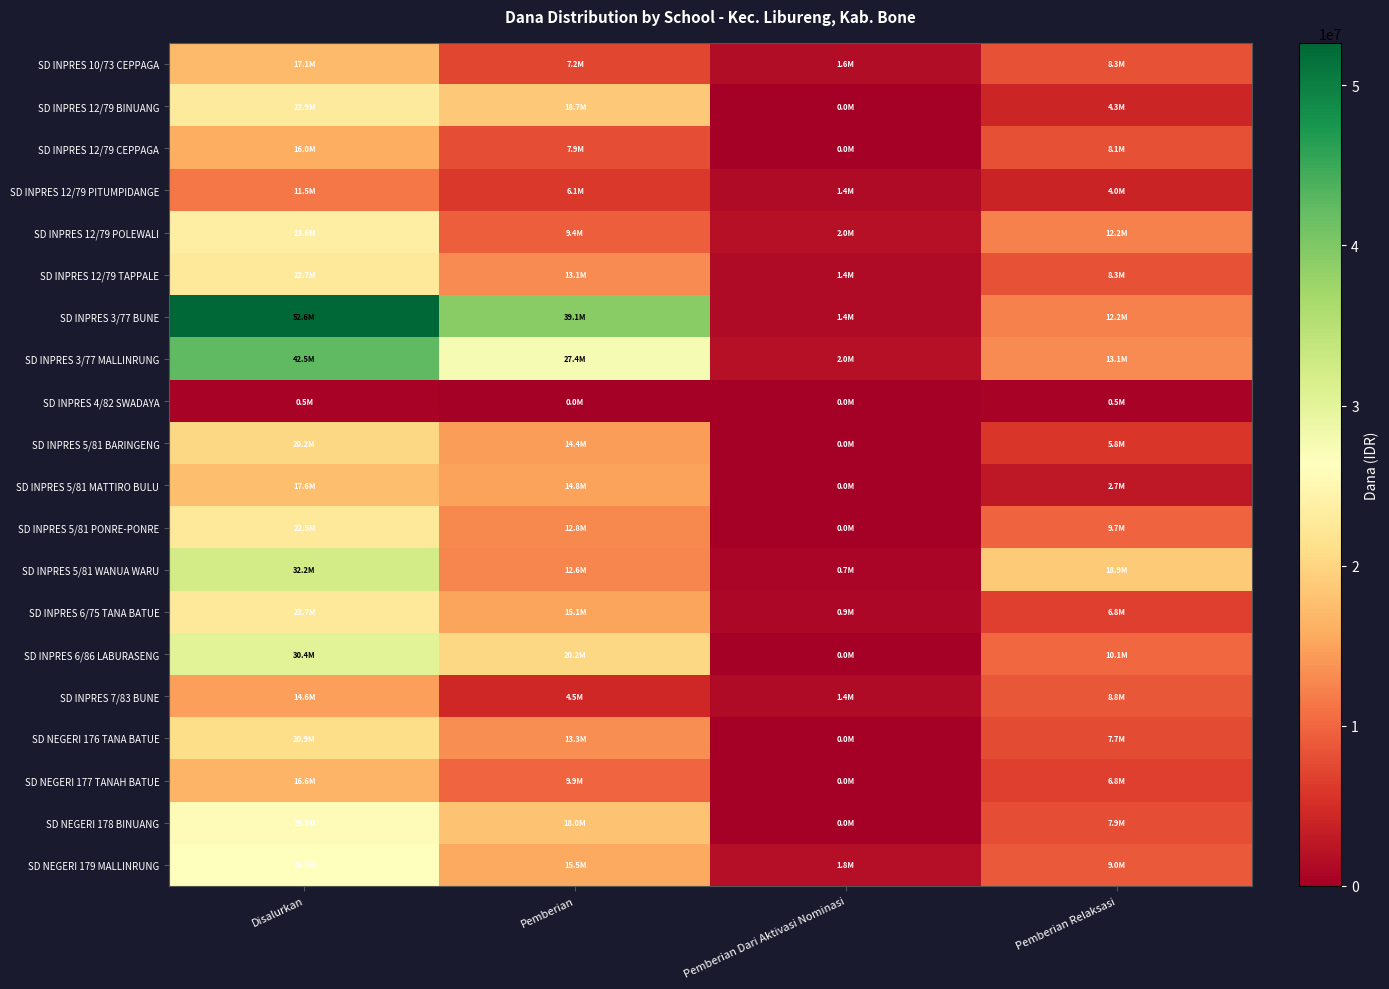

Which series changed the most between Disalurkan and Pemberian Relaksasi?

SD INPRES 3/77 BUNE